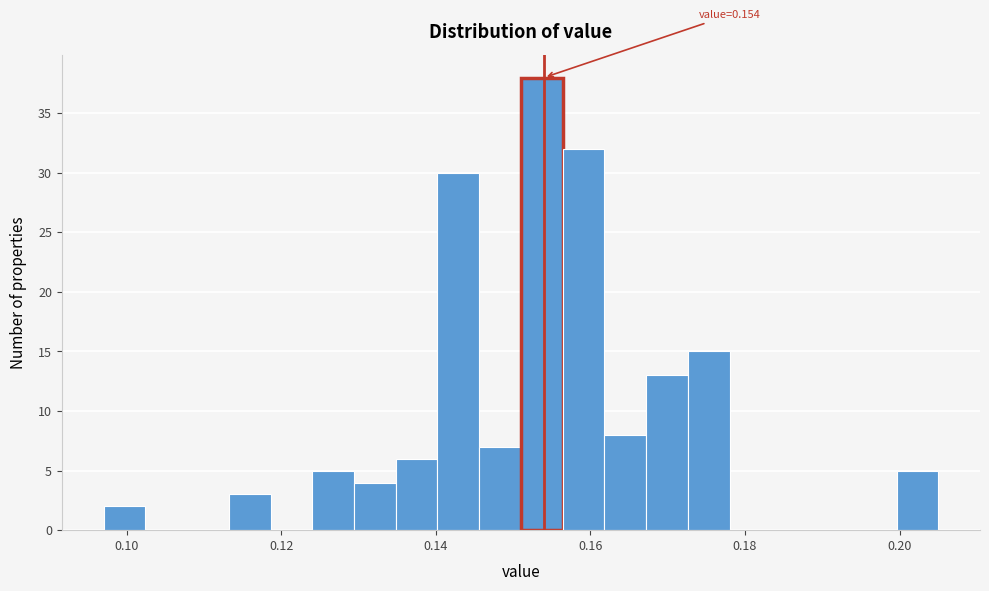

Read against the x-axis, roughly where is the centre of the tallest bar?

0.154